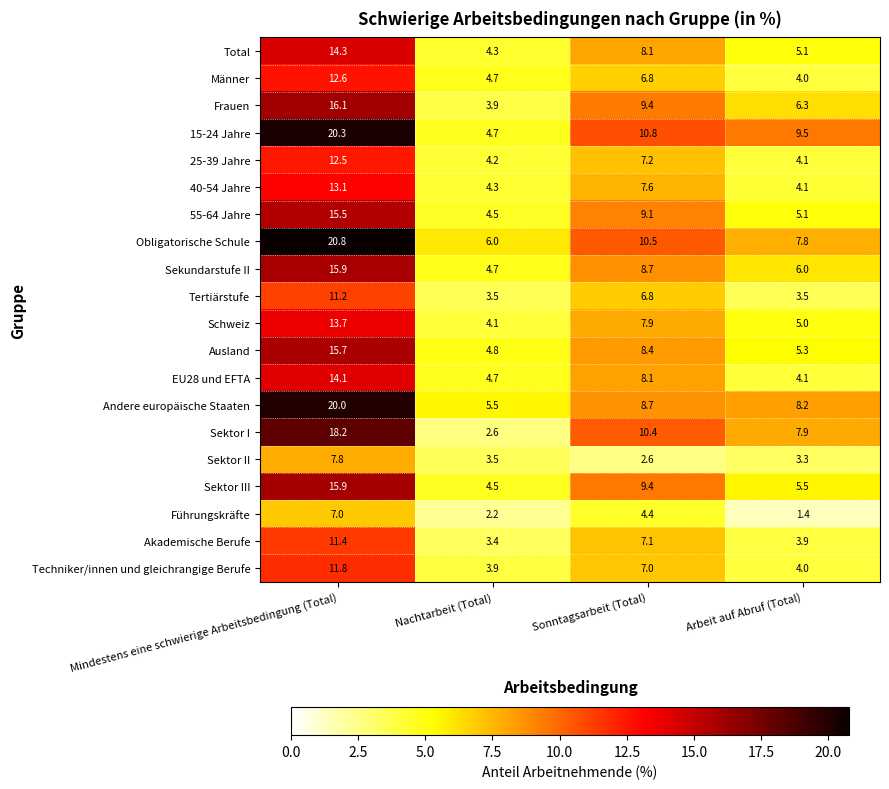

True or false: Sekundarstufe II has a value of 7.5 at Nachtarbeit (Total).

False